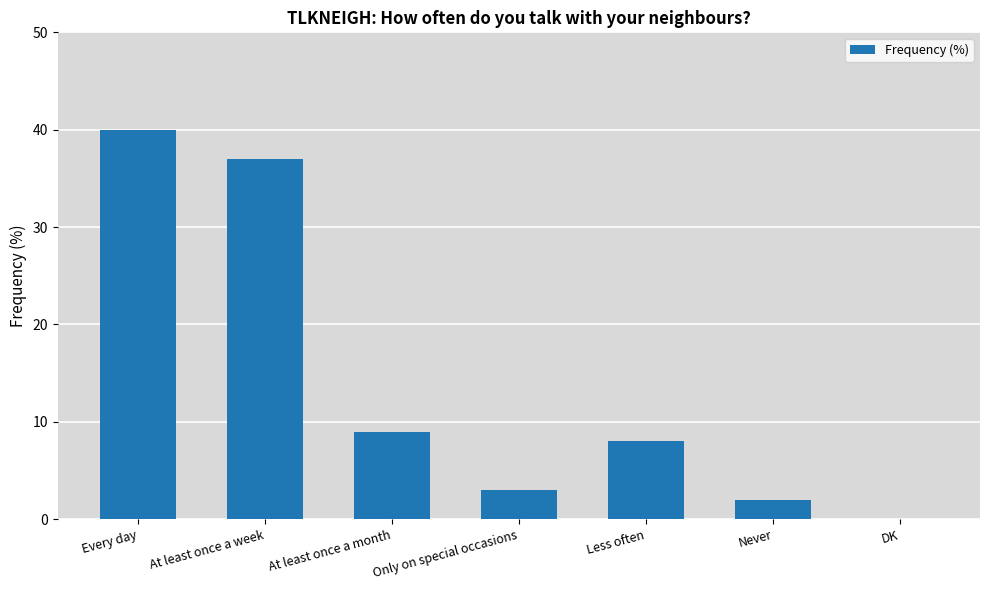

At which label does the data first exceed 8?

Every day